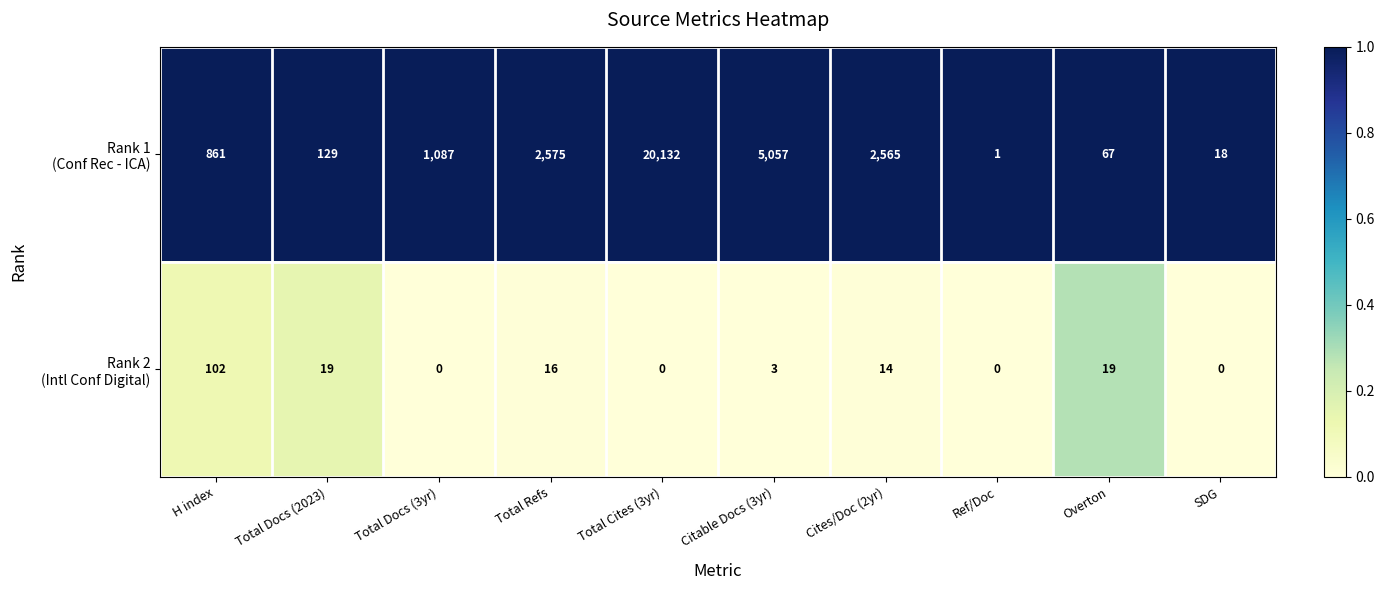

Which label corresponds to the largest value in the chart?

Total Cites (3yr)